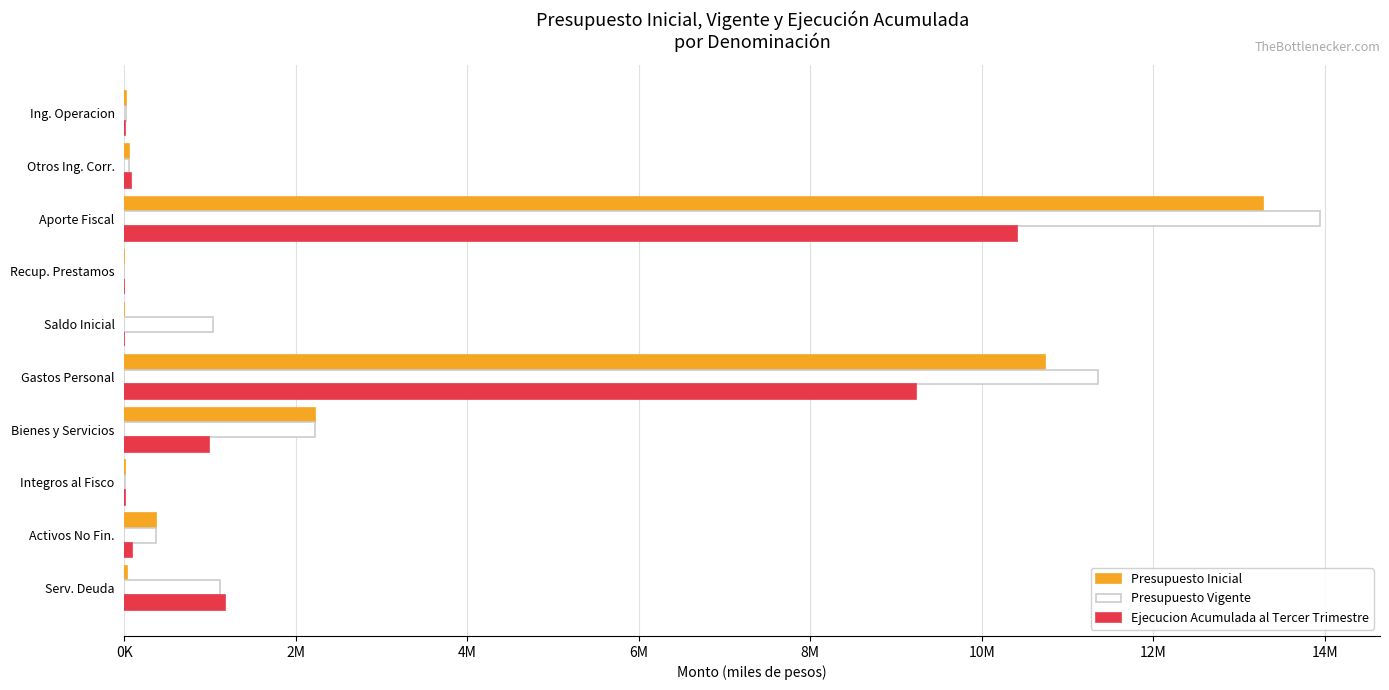

How many values in the Ejecucion Acumulada al Tercer Trimestre series exceed 86768?

4